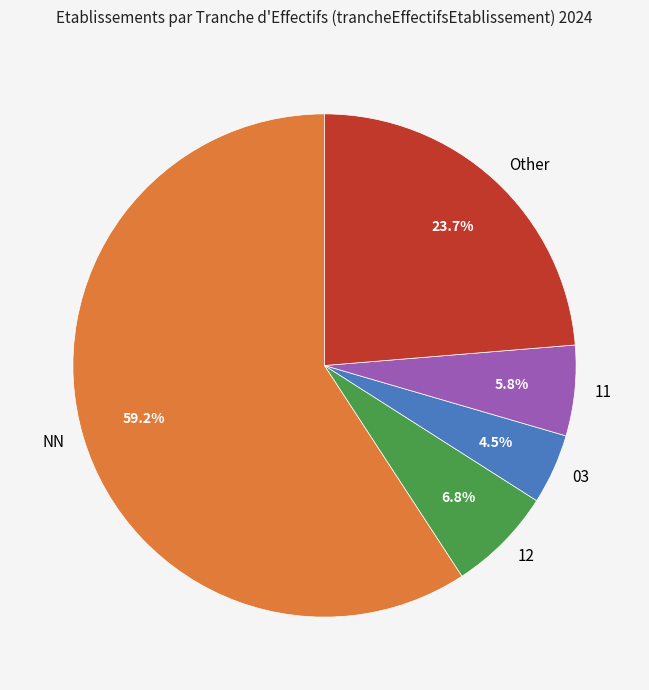

What is the largest slice in the pie chart?

NN